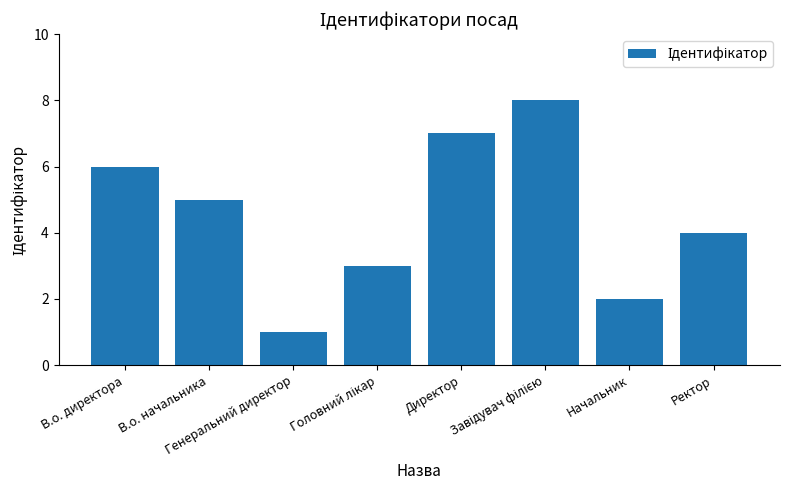

What is the sum of all values?

36